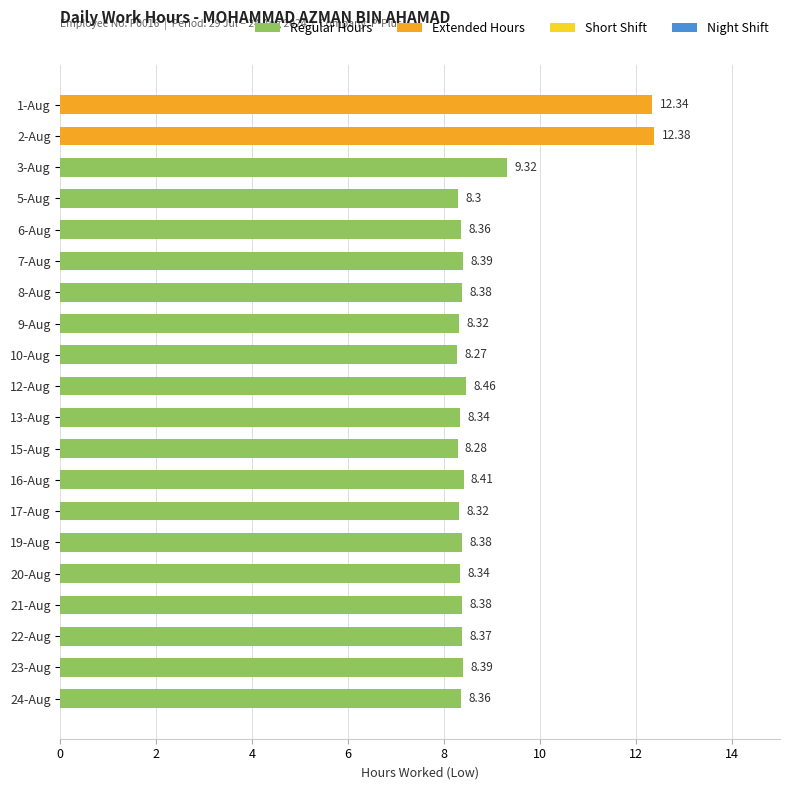

What is the average value?

8.8